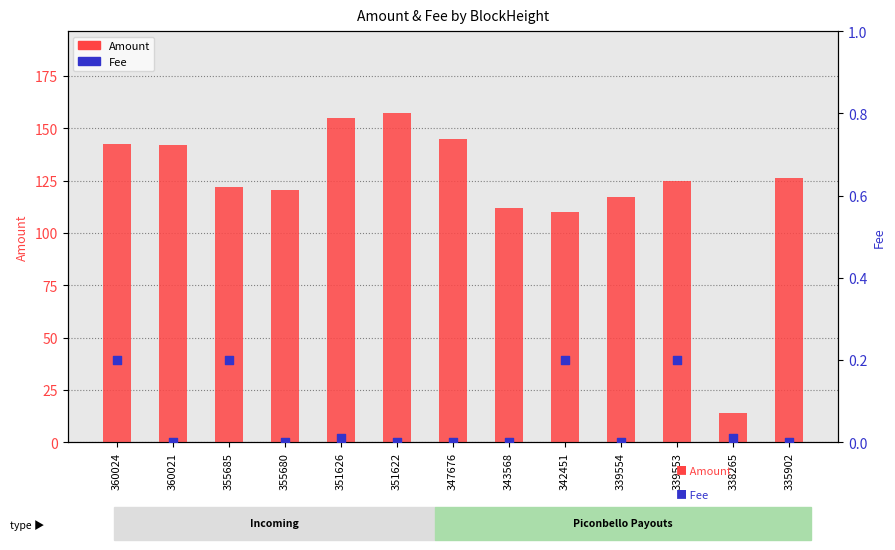

Which series has the largest total across all categories?

Amount